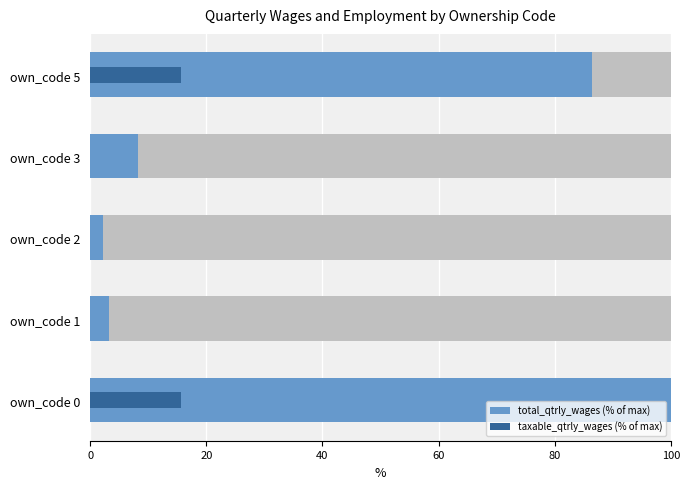

Reading right to left, list all the values displayed in this chart.

total_qtrly_wages (% of max): 86.3	8.2	2.2	3.2	100.0
taxable_qtrly_wages (% of max): 15.7	0.1	0.0	0.0	15.7